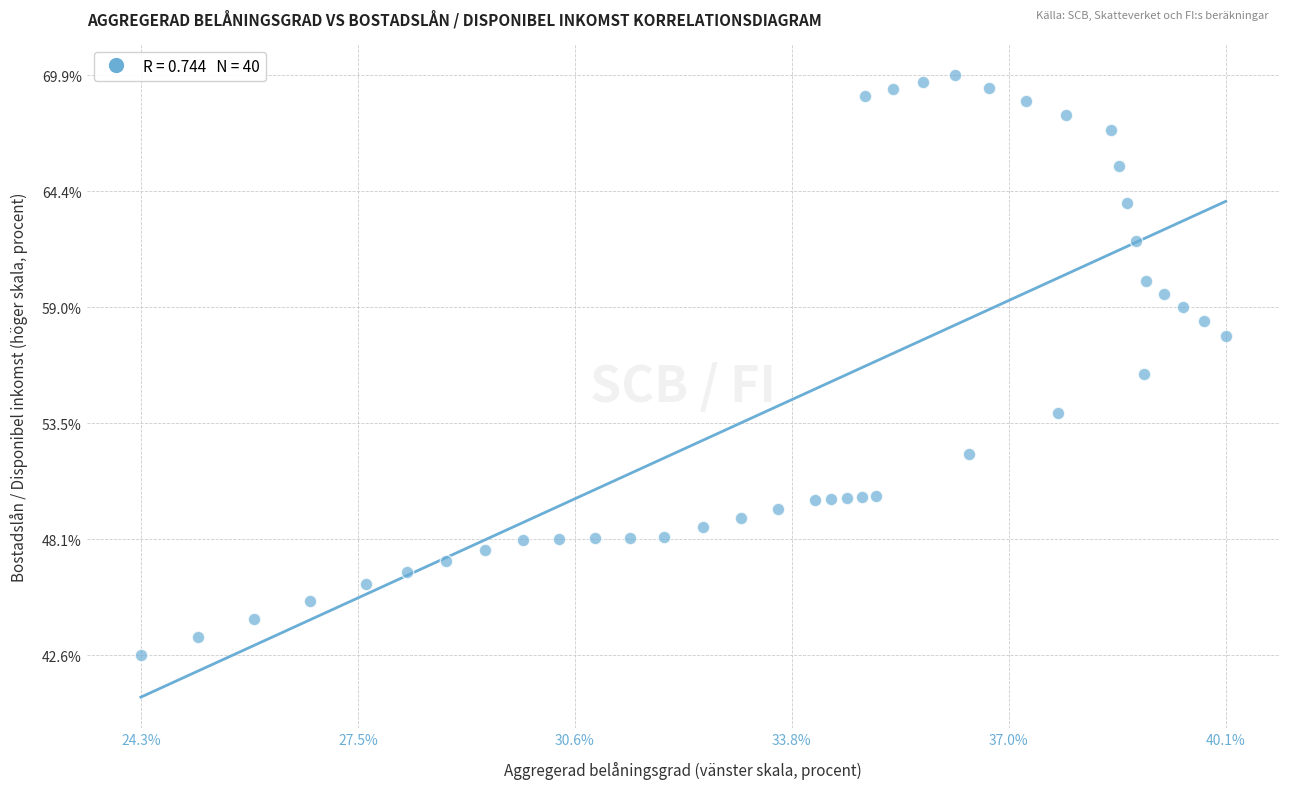

What is the range of Y values (max minus min)?

27.3